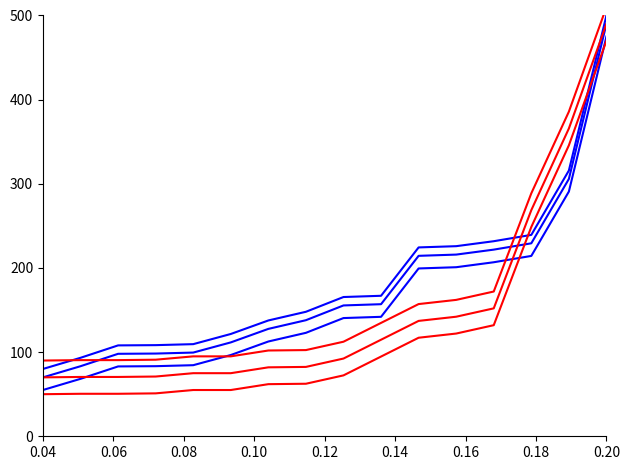

What is the difference between the second highest and second lowest values in the Monto asignado_r20 series?

295.2